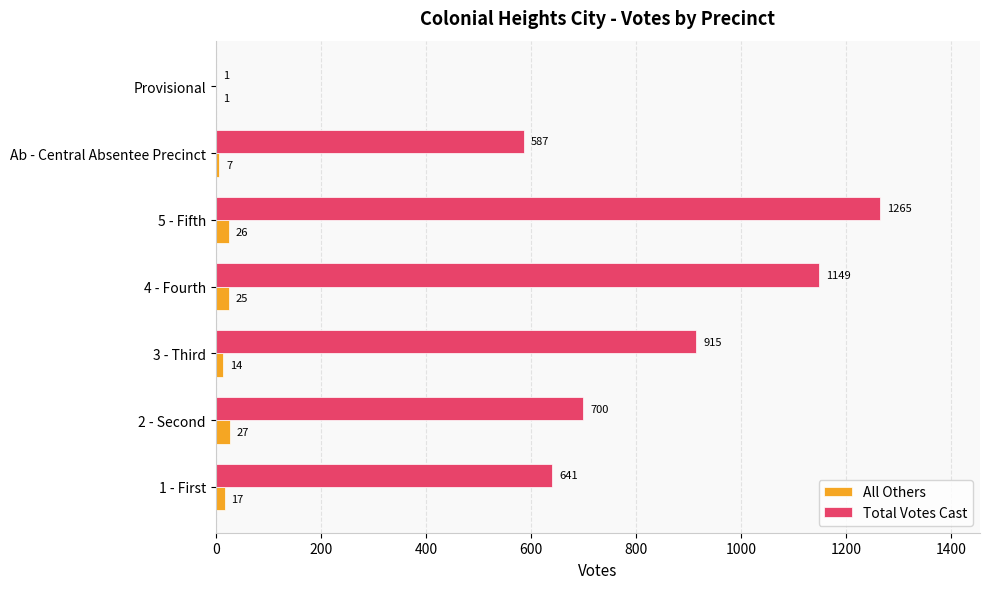

What is the sum of all All Others values?

117